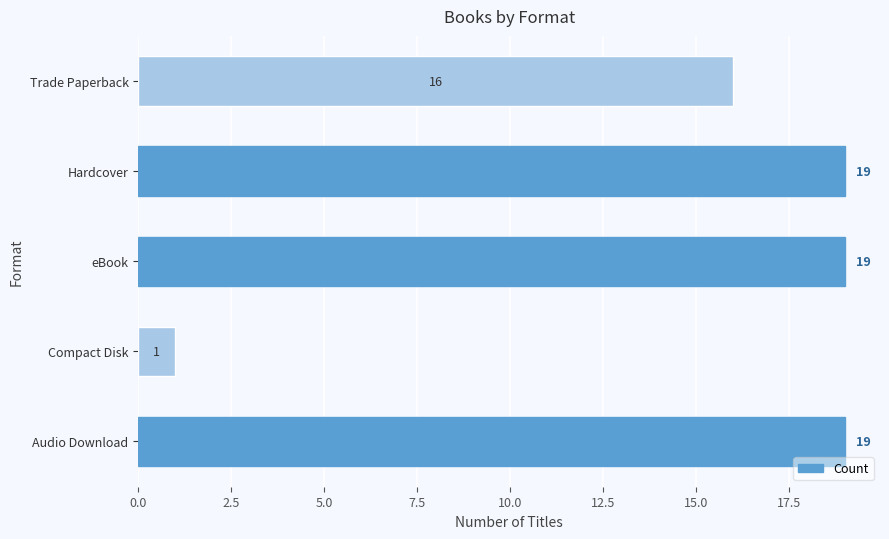

Are the bars grouped side by side (vs. stacked)?

No